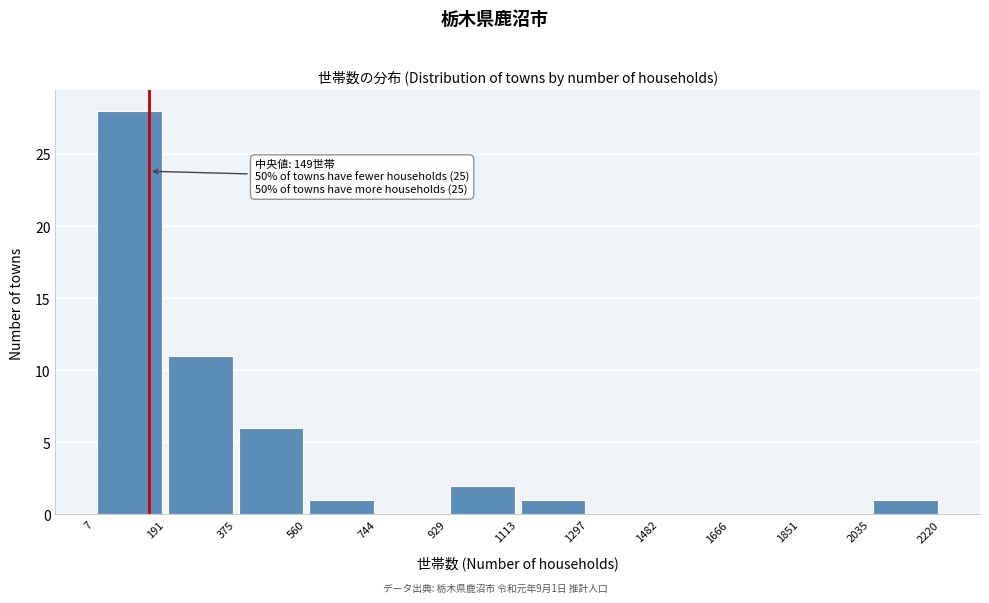

Which range on the x-axis has the tallest bar?

7 to 191